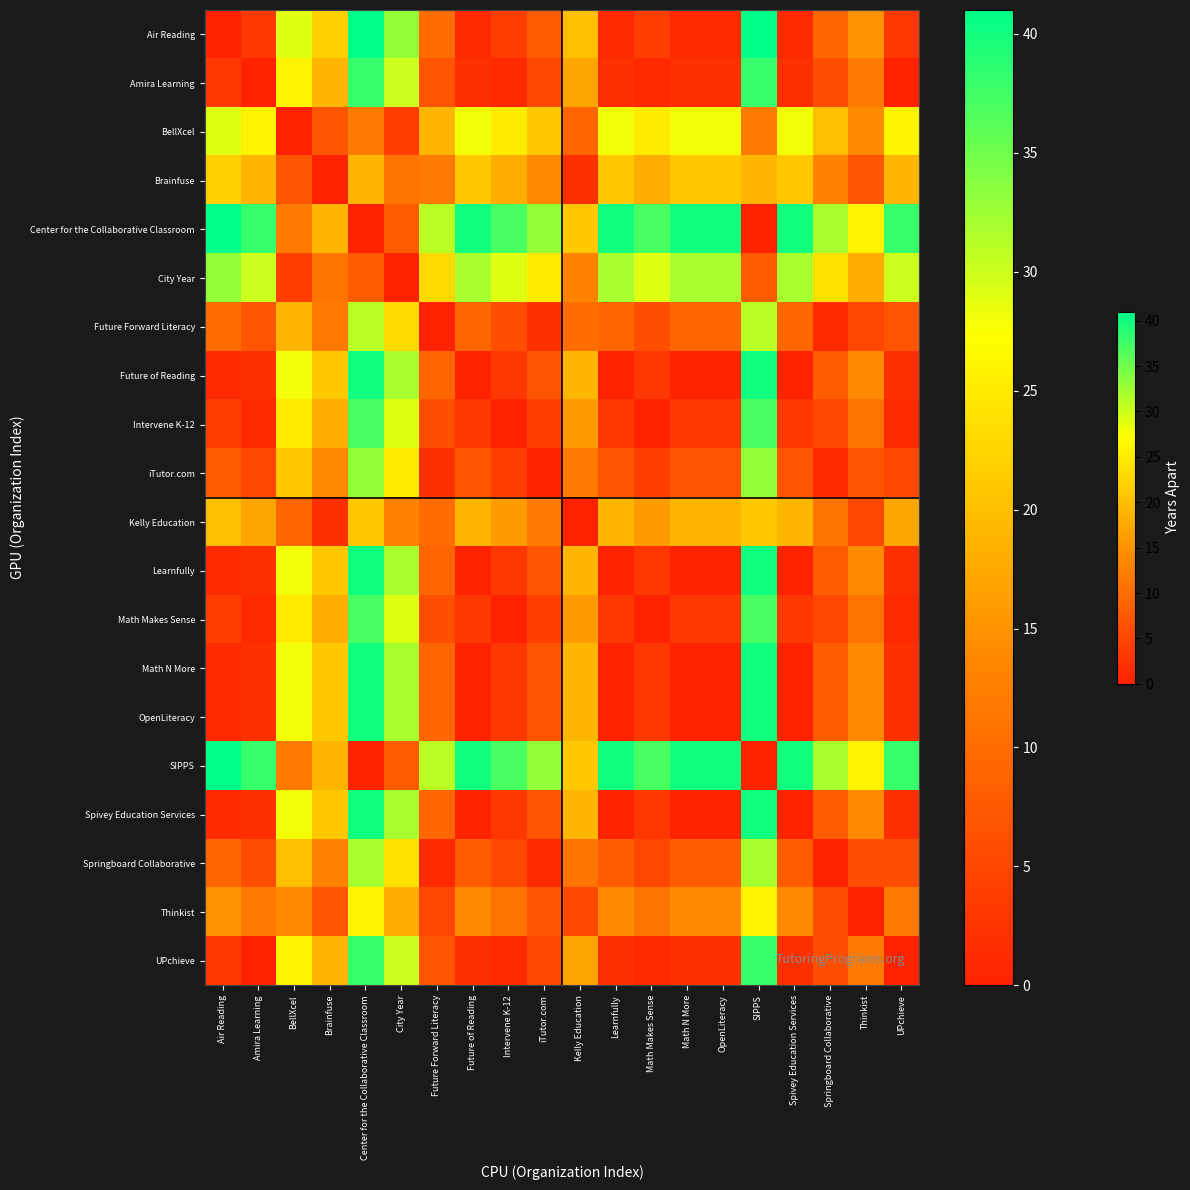

At Math Makes Sense, list the series in order from smallest to largest.

Intervene K-12, Math Makes Sense, Amira Learning, UPchieve, Future of Reading, Learnfully, Math N More, OpenLiteracy, Spivey Education Services, Air Reading, iTutor.com, Springboard Collaborative, Future Forward Literacy, Thinkist, Kelly Education, Brainfuse, BellXcel, City Year, Center for the Collaborative Classroom, SIPPS